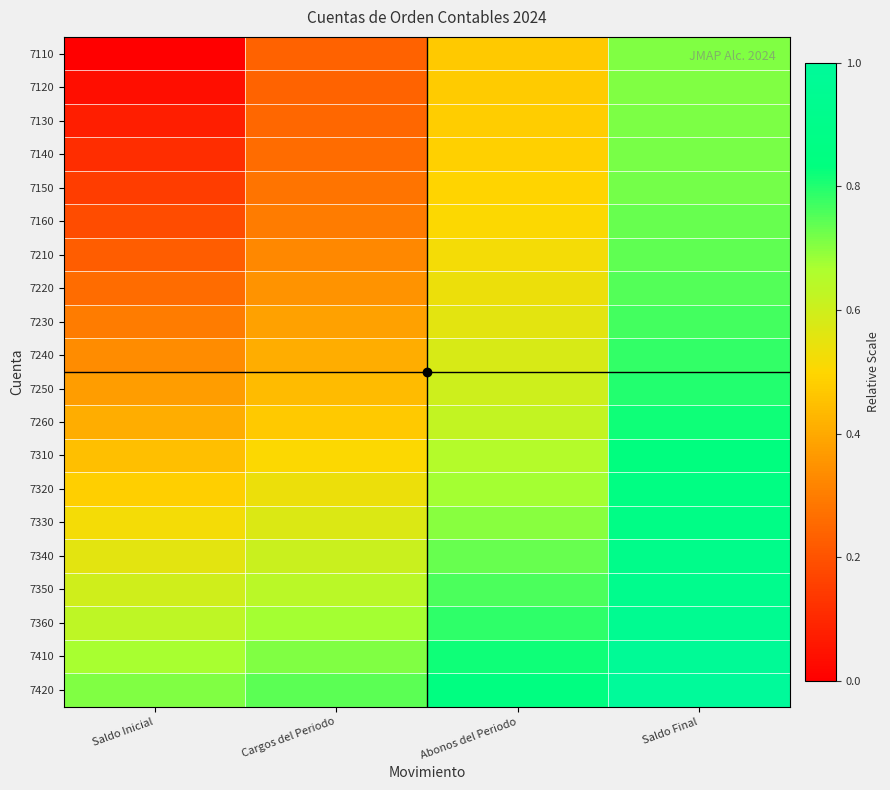

At how many categories does at least one series exceed 0?

4